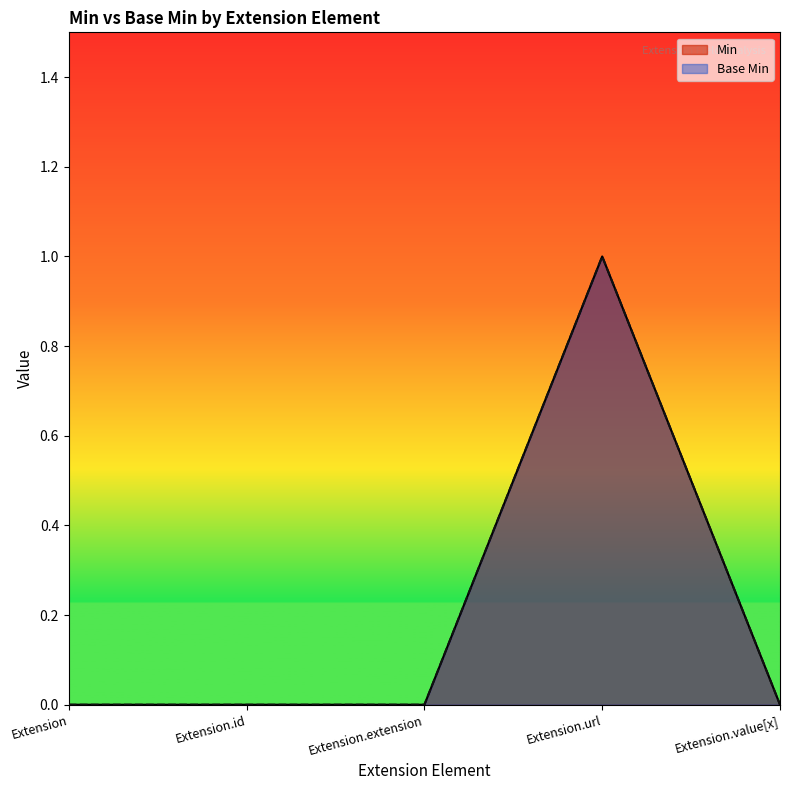

True or false: Min has more than 0 interior local peaks.

True